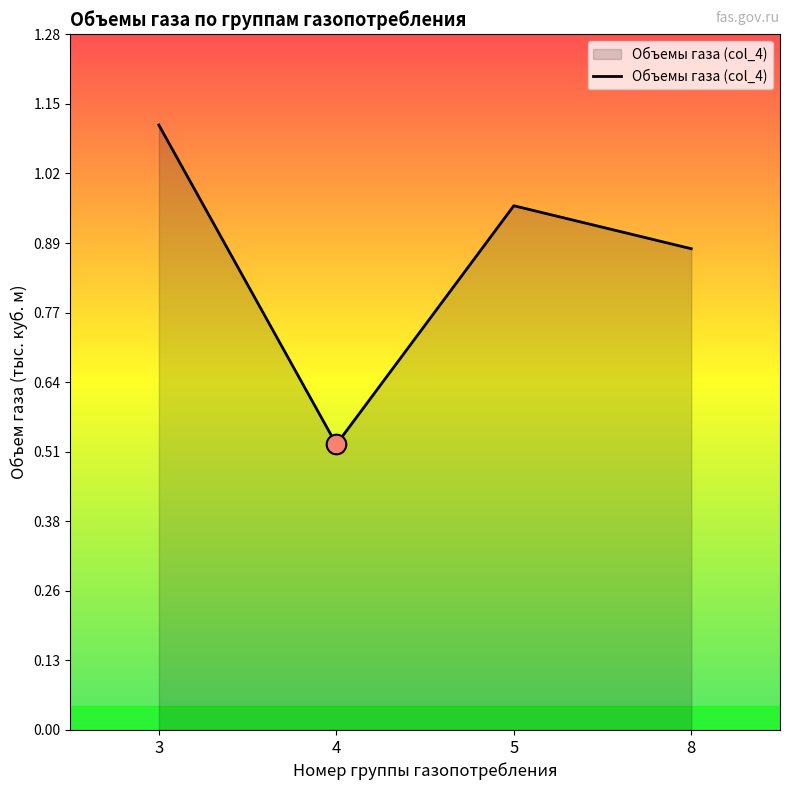

Between 5 and 8, which is larger?

5